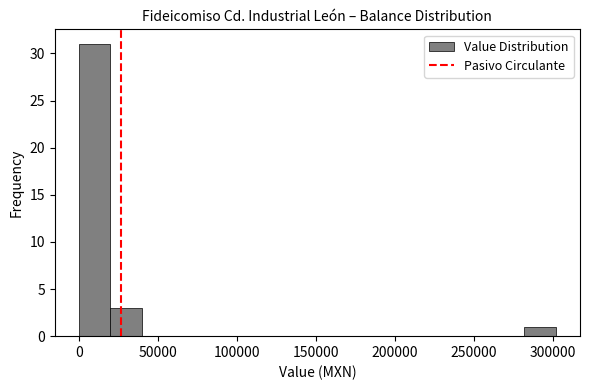

Which range on the x-axis has the tallest bar?

0 to 20000